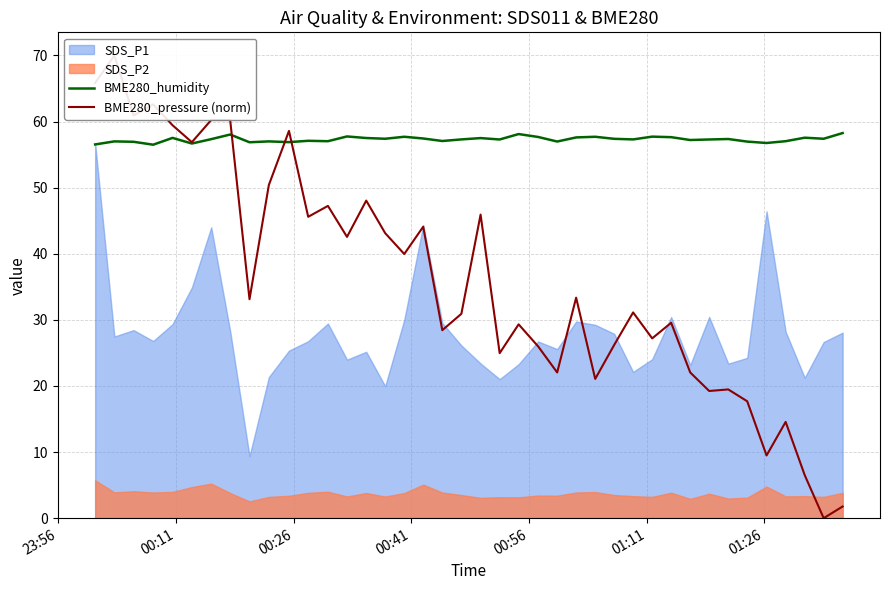

What is the lowest value of the BME280_humidity series?

56.5